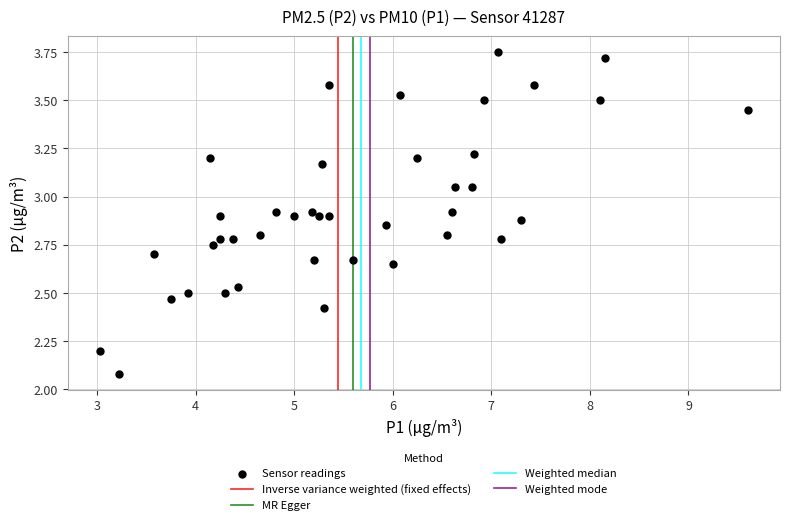

What is the range of Y values (max minus min)?

1.7